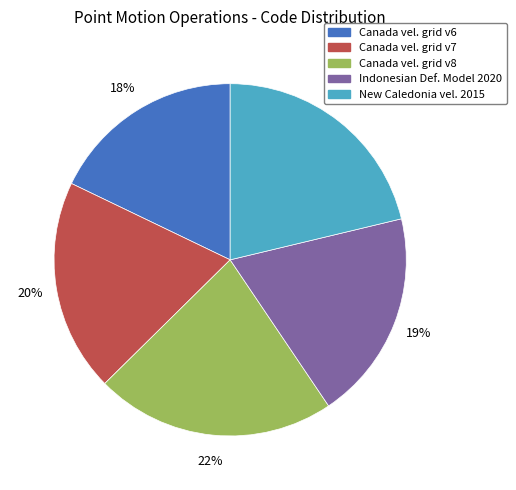

Does any single category account for the majority?

No